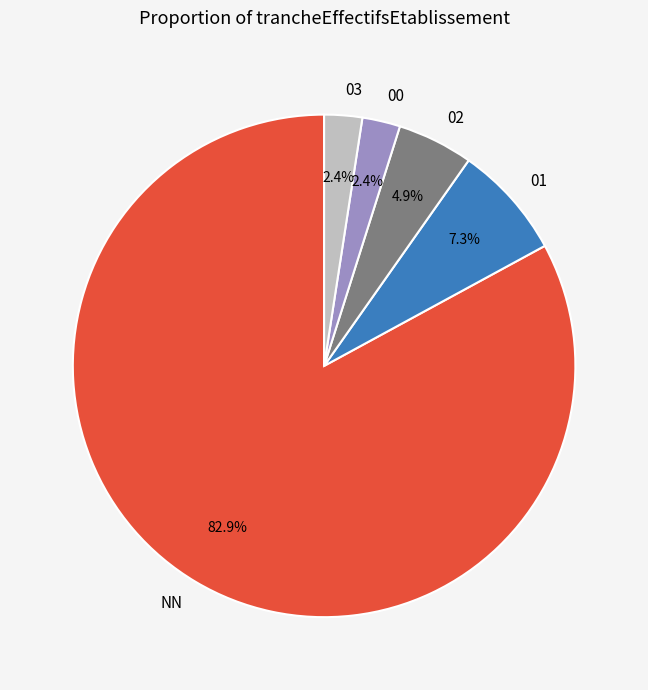

What is the majority slice?

NN